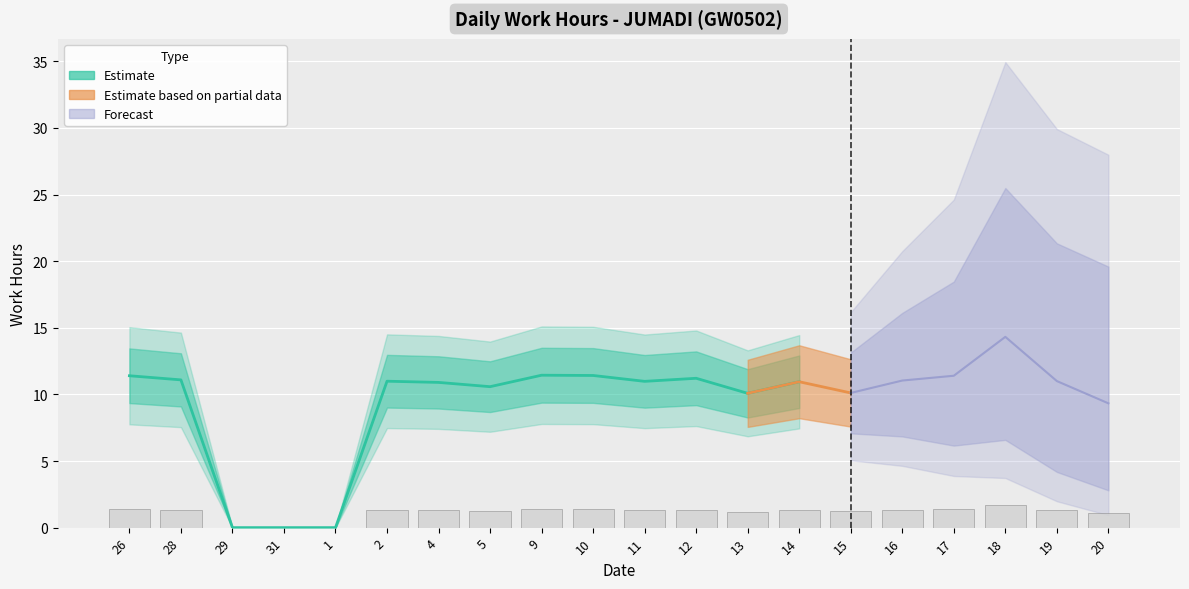

What is the label of the 10th bar from the left?

10